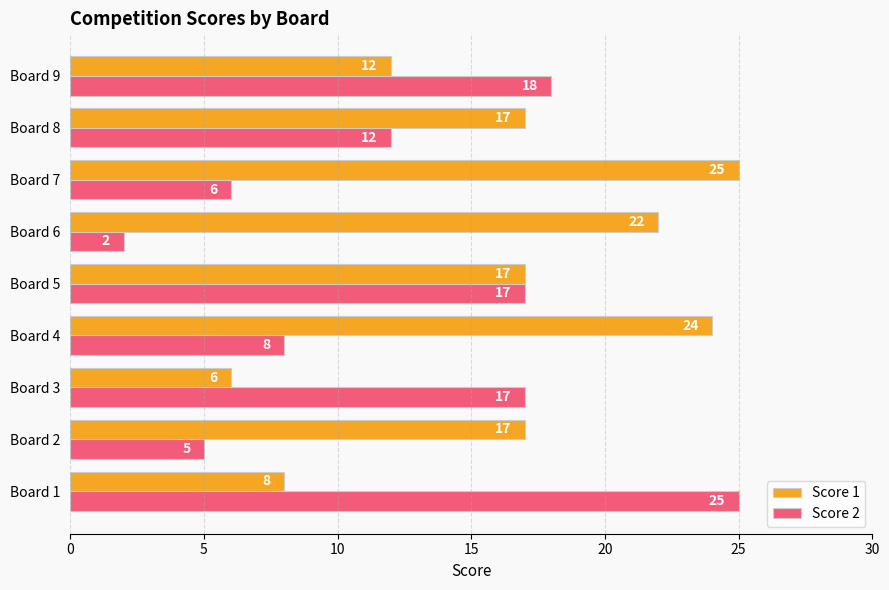

What is the lowest value of the Score 2 series?

2